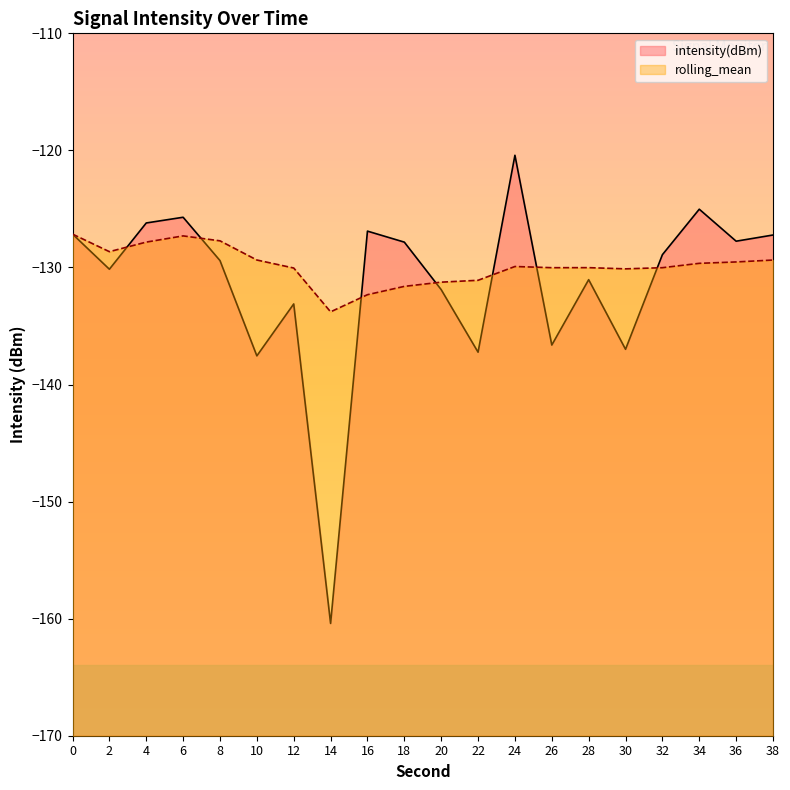

The value of rolling_mean at 2 is -128.7. True or false?

True